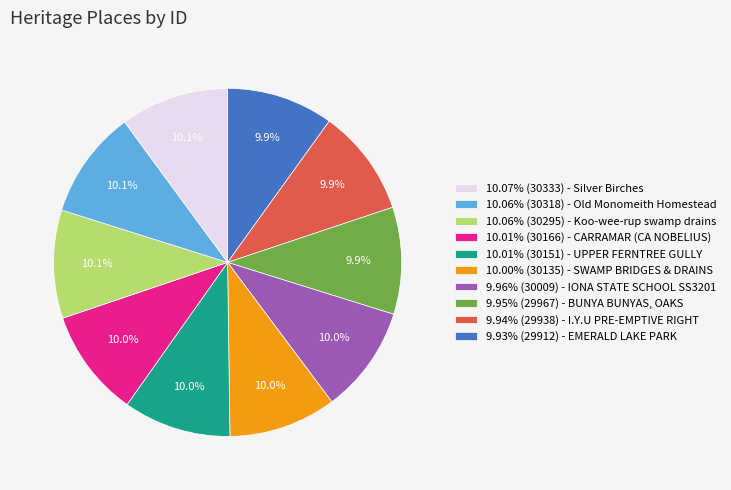

What portion of the pie excludes 10.01% (30166) - CARRAMAR (CA NOBELIUS)?

90.0%